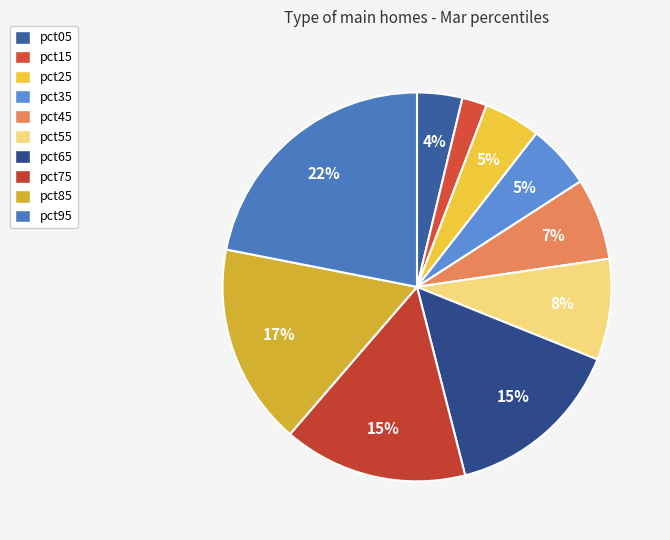

Count the number of slices in the pie.

10